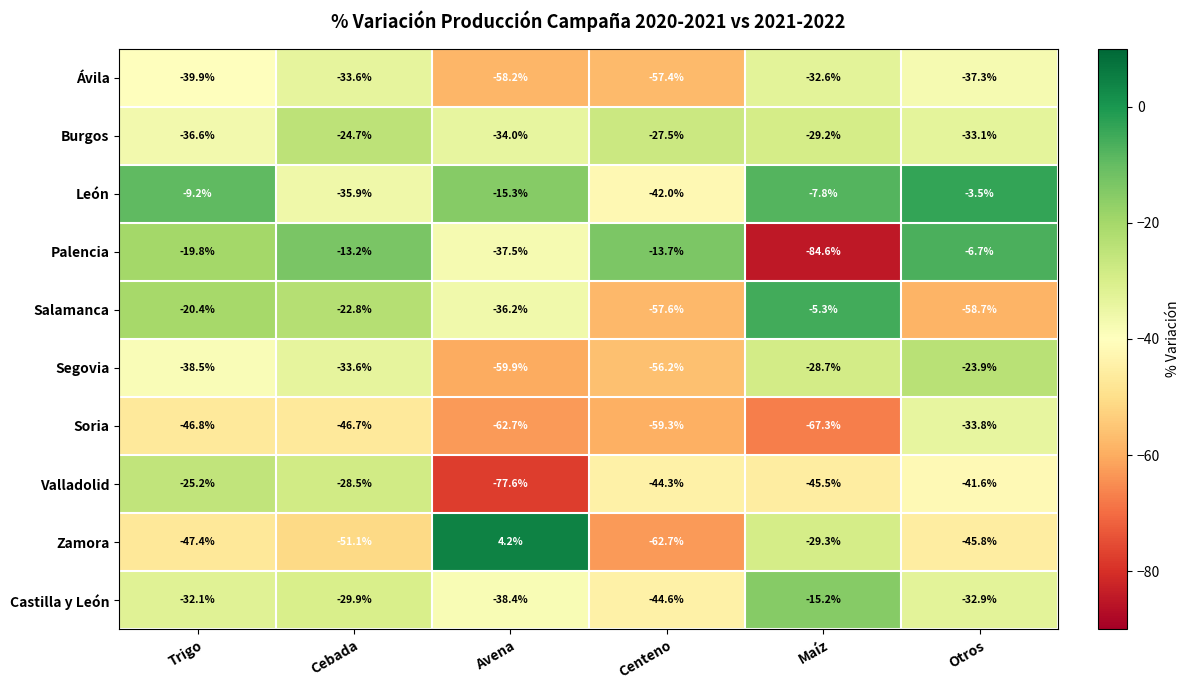

What is the average value of the Salamanca series?

-33.5